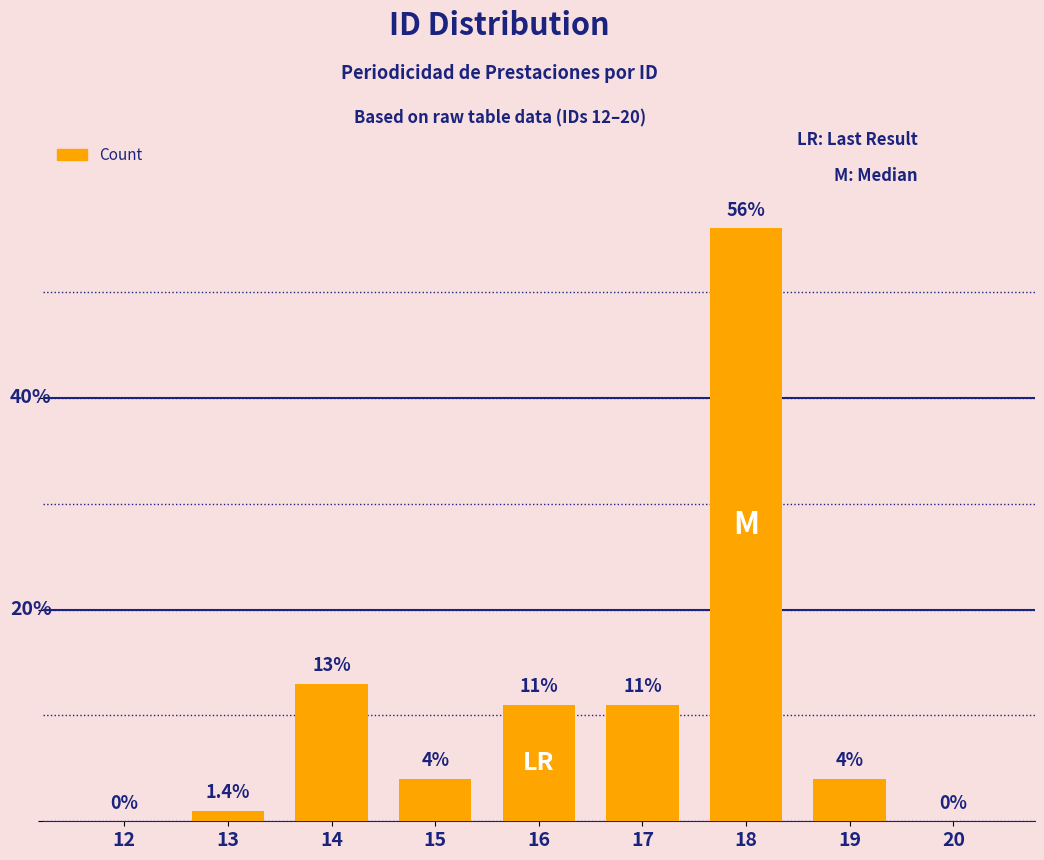

Which label corresponds to the smallest value in the chart?

12